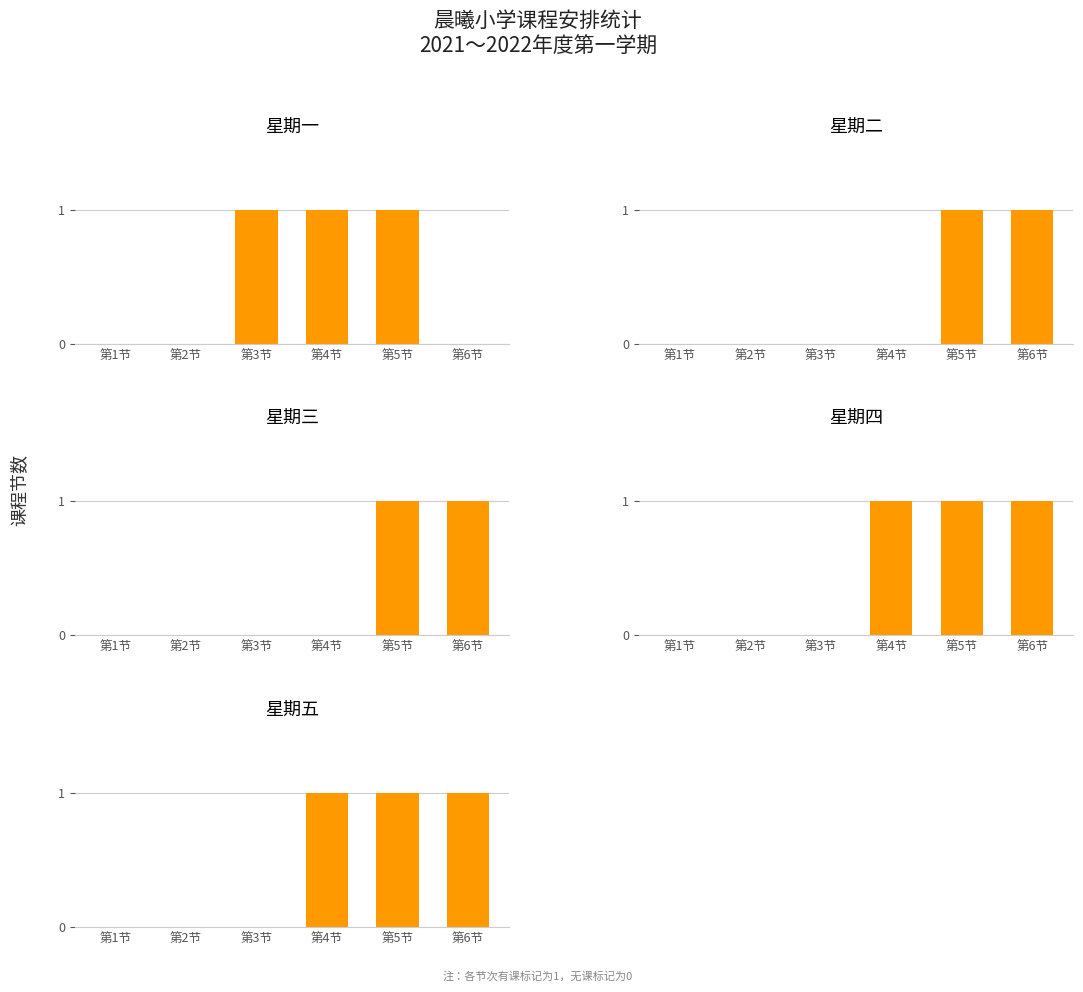

How many bars are there in total?

30